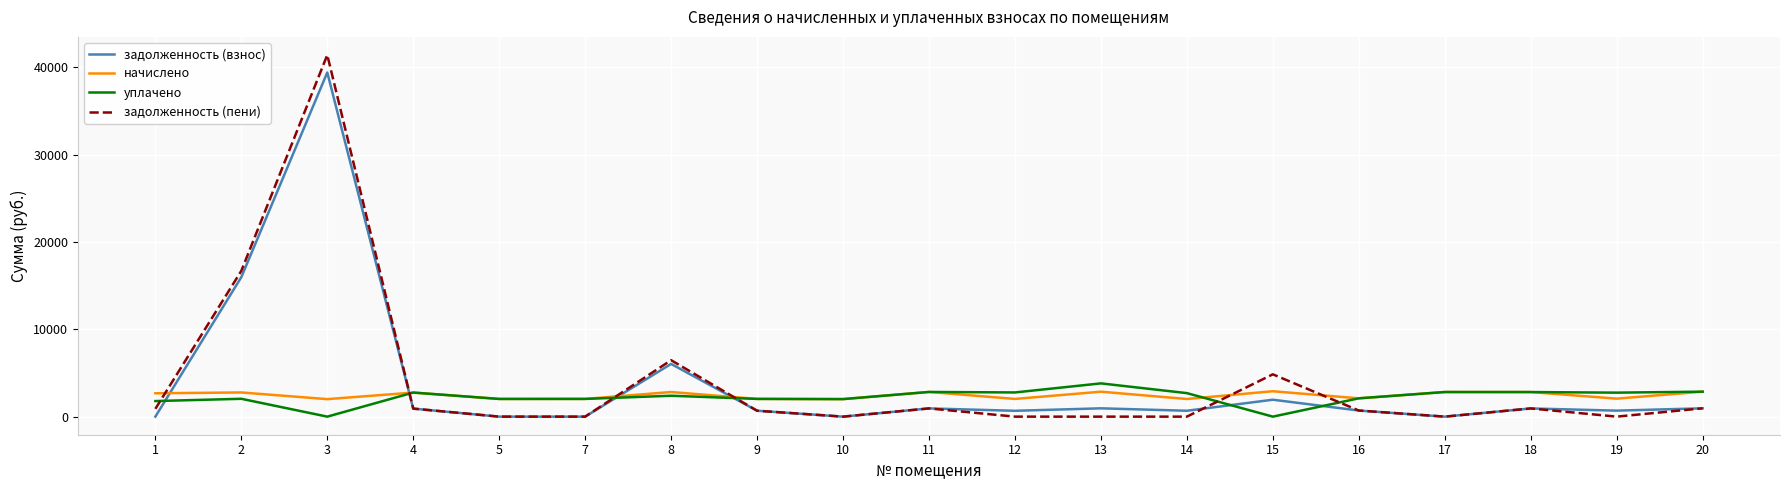

At which label does уплачено first exceed 2393?

4